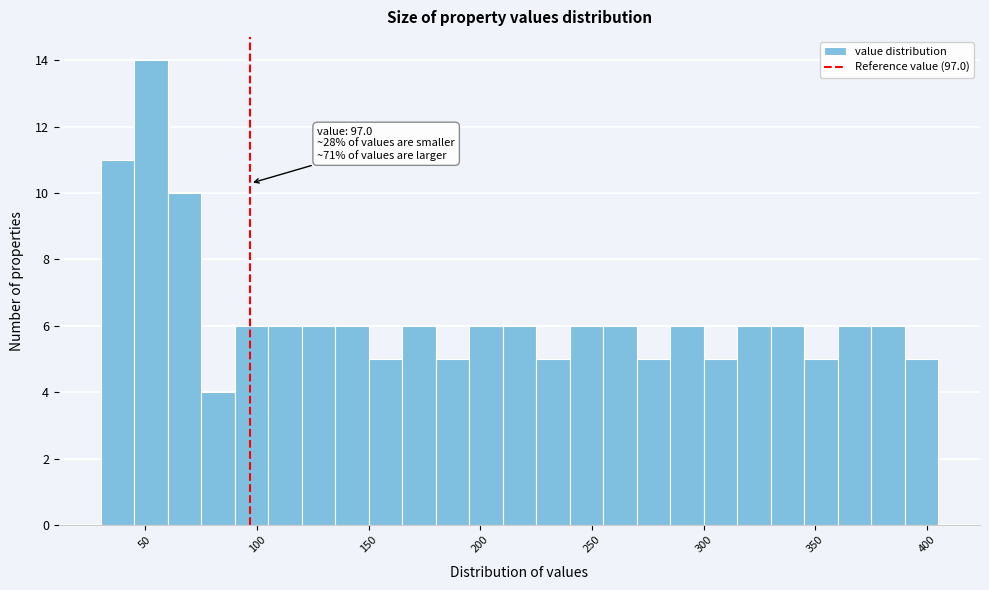

Around what value on the x-axis is the tallest bar? Give the approximate position of its centre, as read against the axis.

55